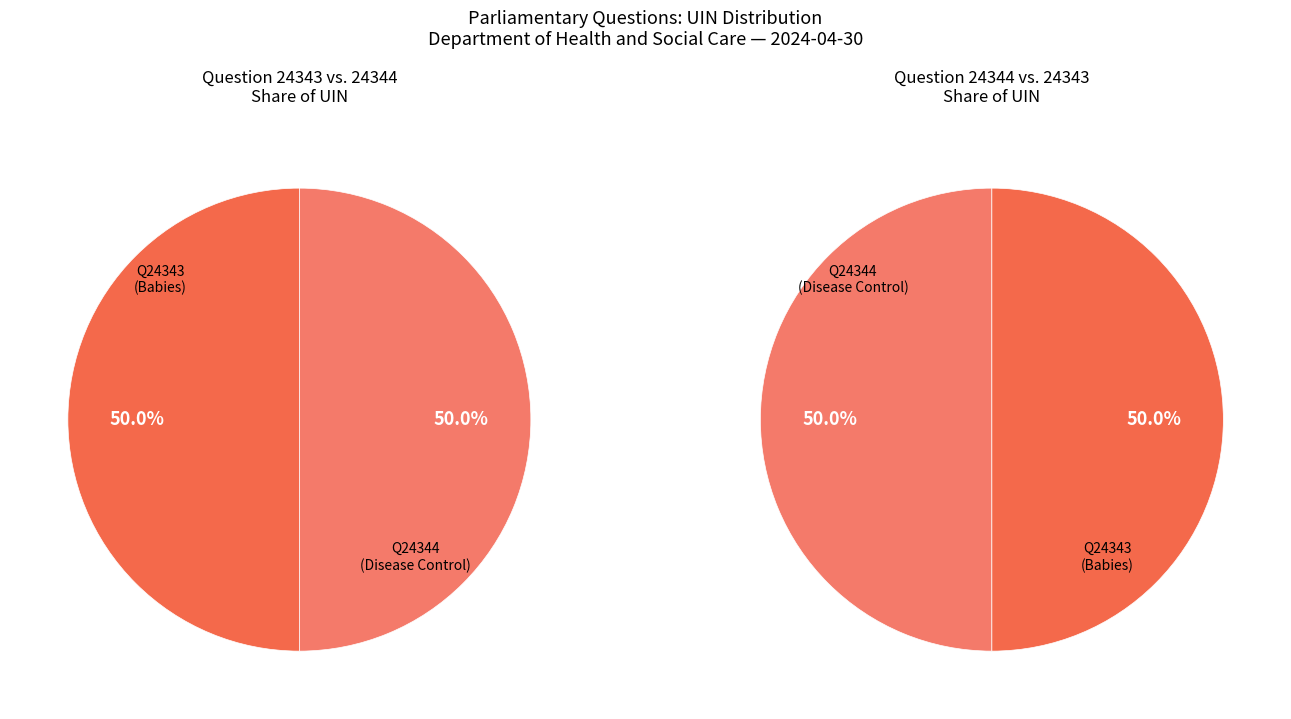

What is the total percentage of Streptococcus: Babies (24343) and Streptococcus: Disease Control (24344)?

100.0%